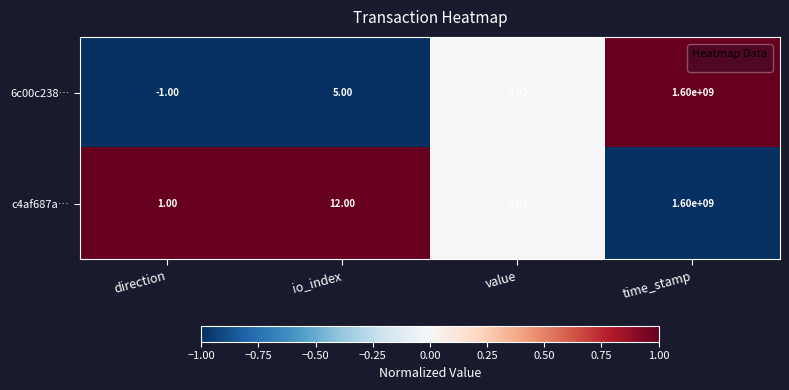

Rank the categories by 6c00c238… value from lowest to highest.

direction, io_index, value, time_stamp